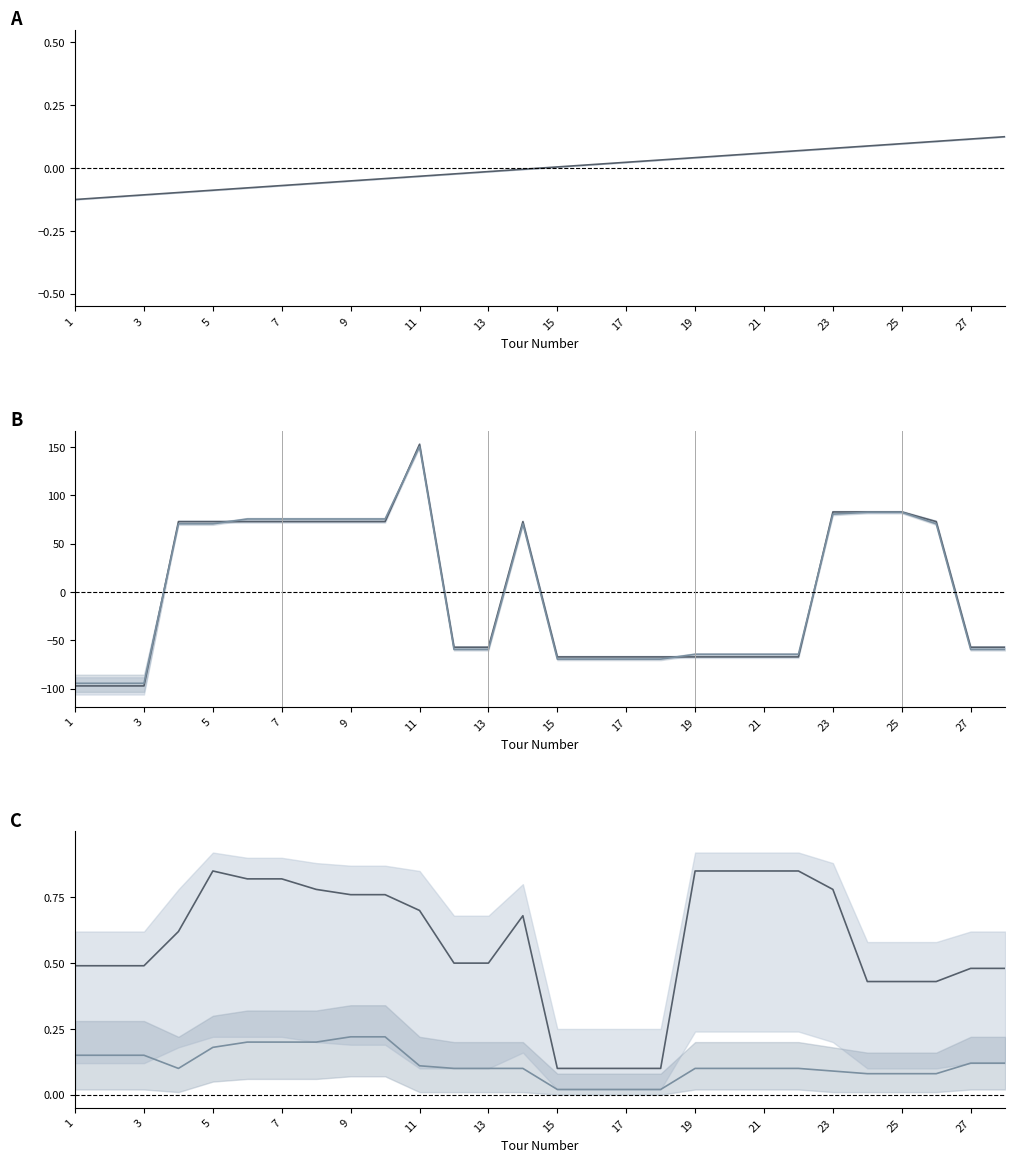

Rank the series at 17 from highest to lowest value.

Eco-Friendly rate, Tour No., SDG rate, Location Code, Location Code 2